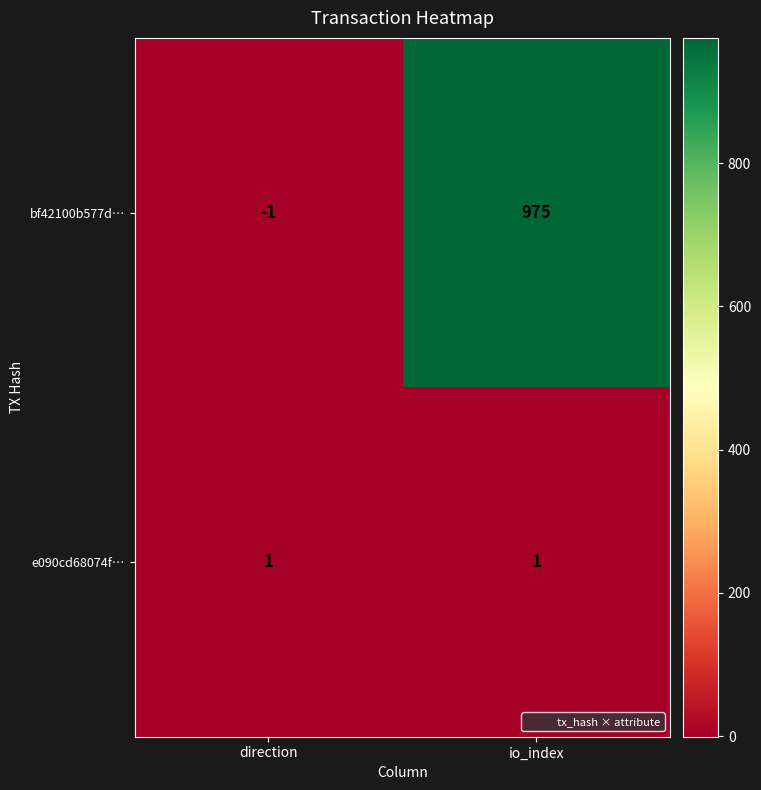

Which series has the widest spread of values?

bf42100b577d…